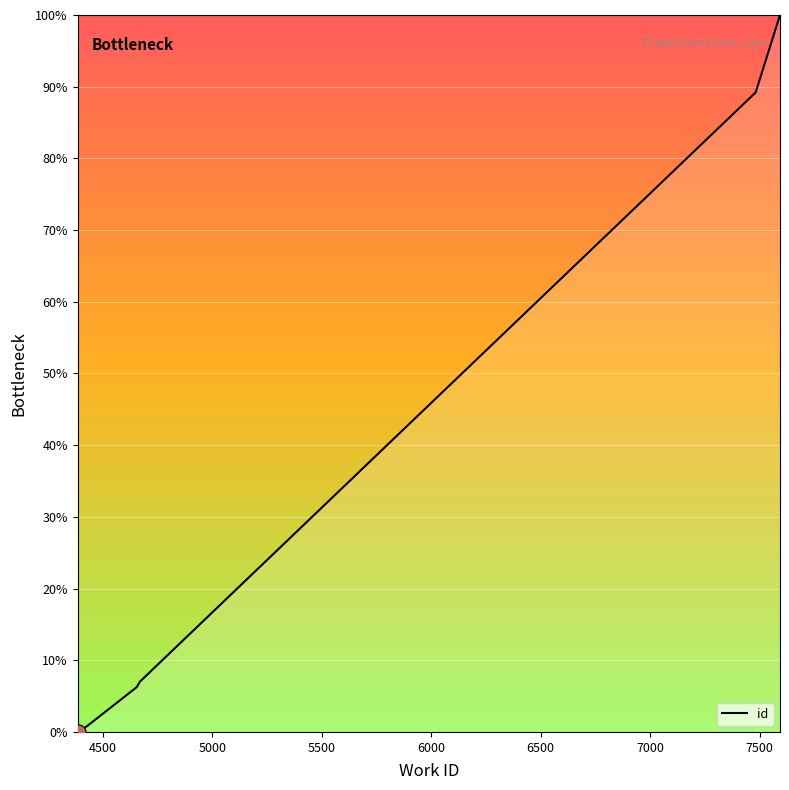

What is the maximum value shown in the chart?

100.0